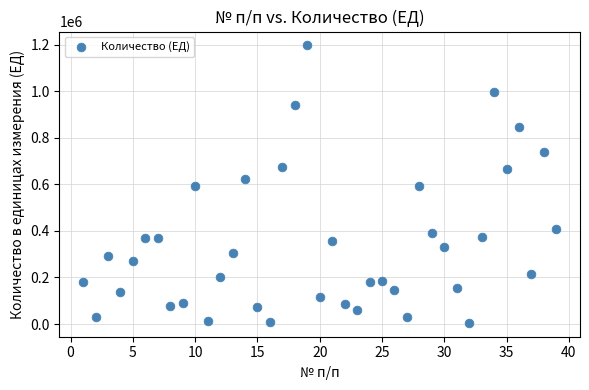

What is the range of X values (max minus min)?

38